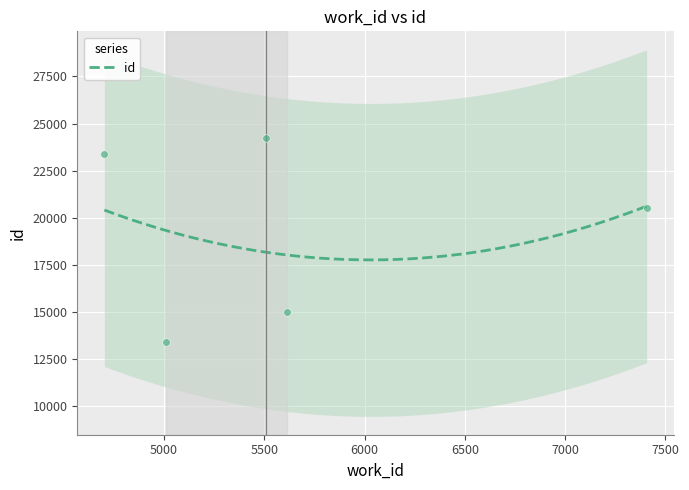

At how many categories does at least one series exceed 23481?

1